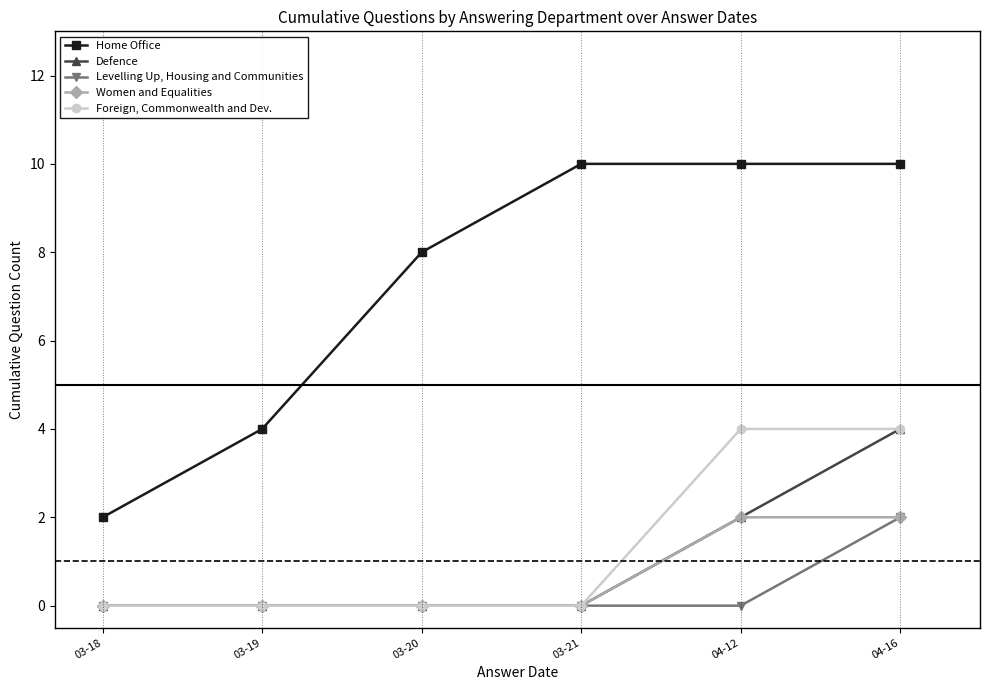

What is the sum of the Defence values at 04-16 and 03-18?

4